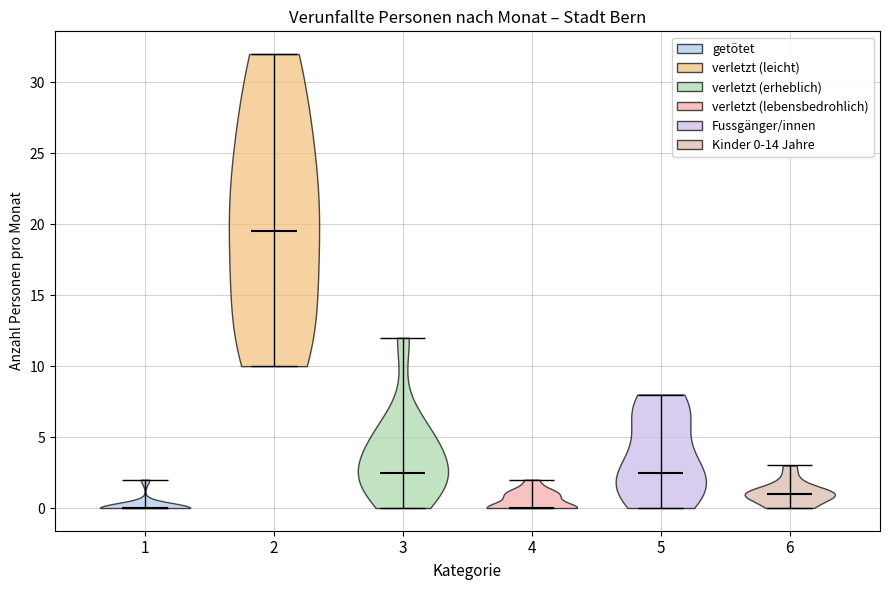

Reading left to right, read every violin against the y-axis: where its median line is, and the lowest and highest points it reaches. The values are not printed on the chart, so give them approximately, as read against the axis.

1: median line 0.0, lowest point 0.0, highest point 2.0
2: median line 19.5, lowest point 10.0, highest point 32.0
3: median line 2.5, lowest point 0.0, highest point 12.0
4: median line 0.0, lowest point 0.0, highest point 2.0
5: median line 2.5, lowest point 0.0, highest point 8.0
6: median line 1.0, lowest point 0.0, highest point 3.0